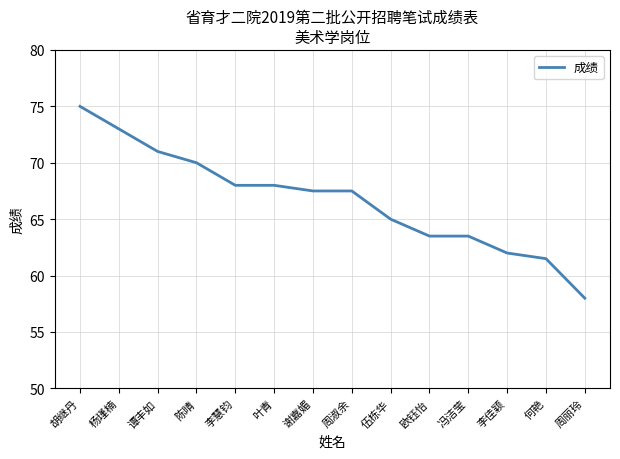

The chart shows a value of 40.7 at 叶青. True or false?

False